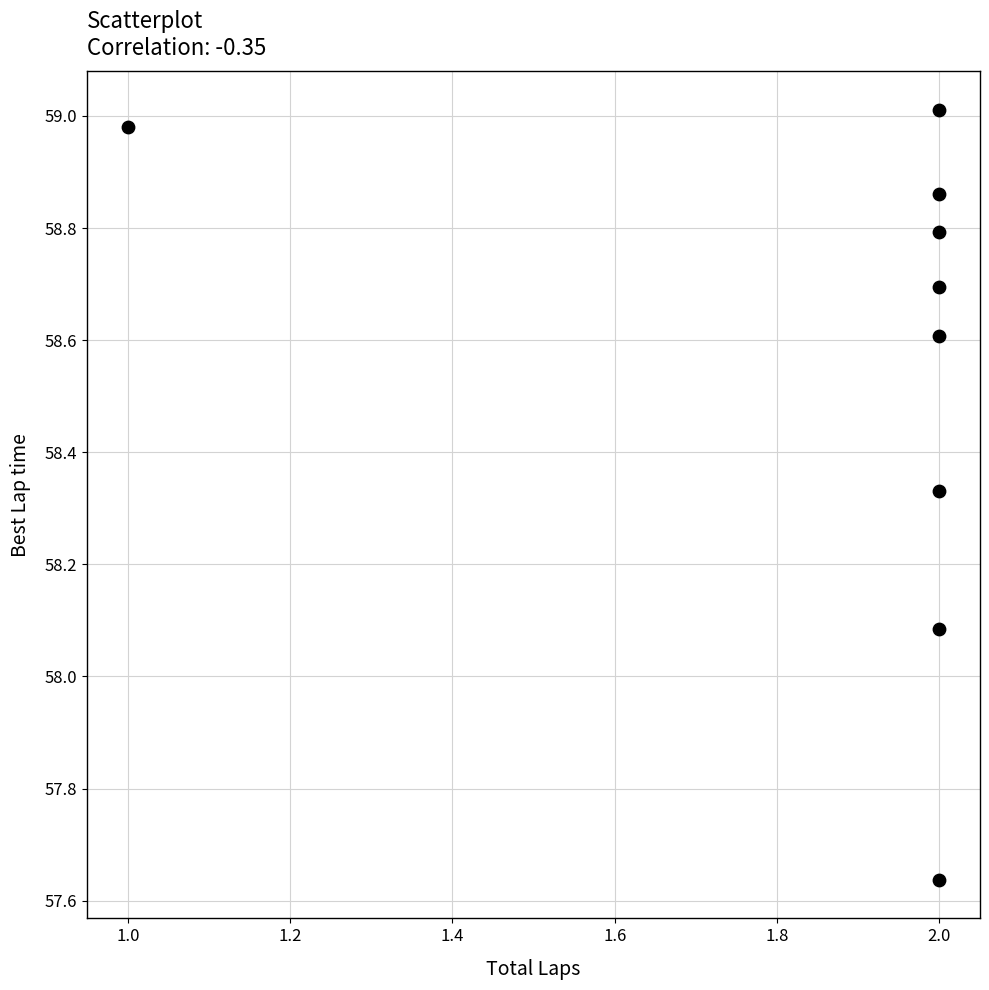

What Y value in the scatter plot is closest to 58?

58.1